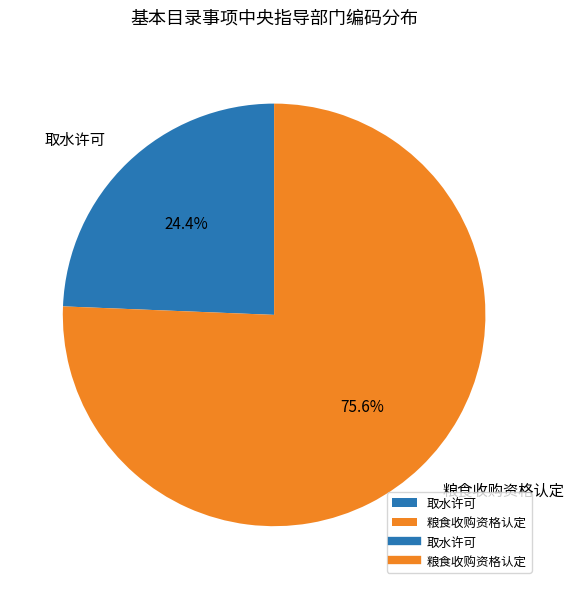

To the nearest percent, what percentage of the pie is 粮食收购资格认定?

76%